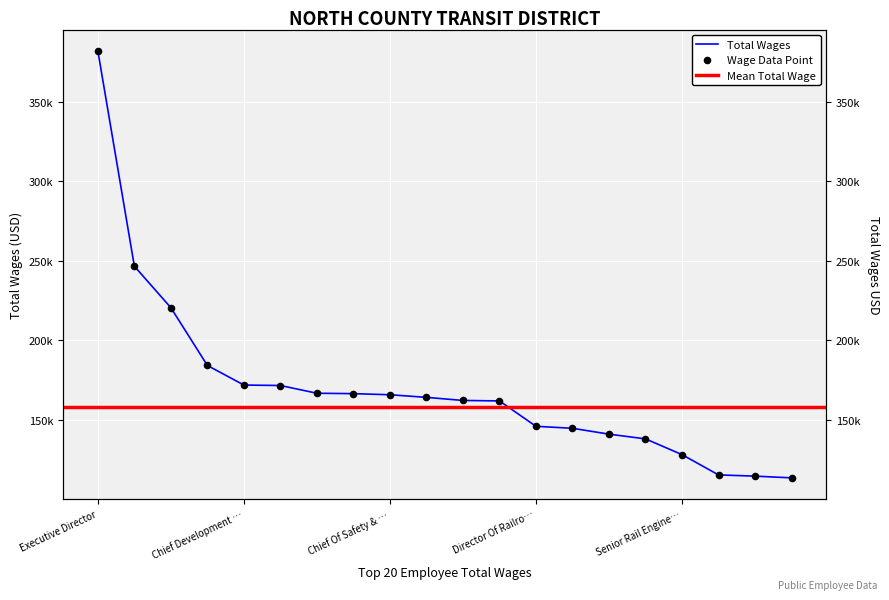

Which has a higher value, Compliance Officer or Director Ops Control Center?

Director Ops Control Center